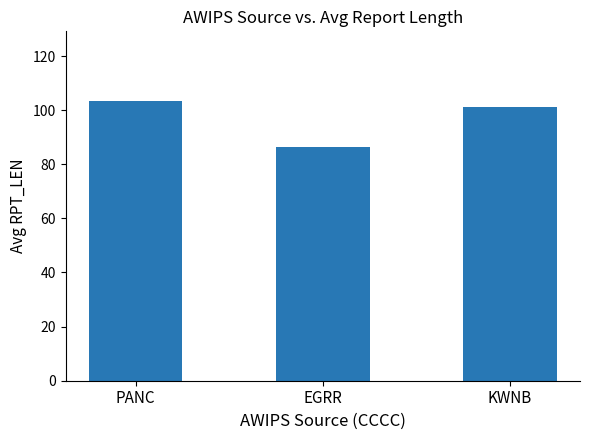

The value at EGRR is 86.3. True or false?

True